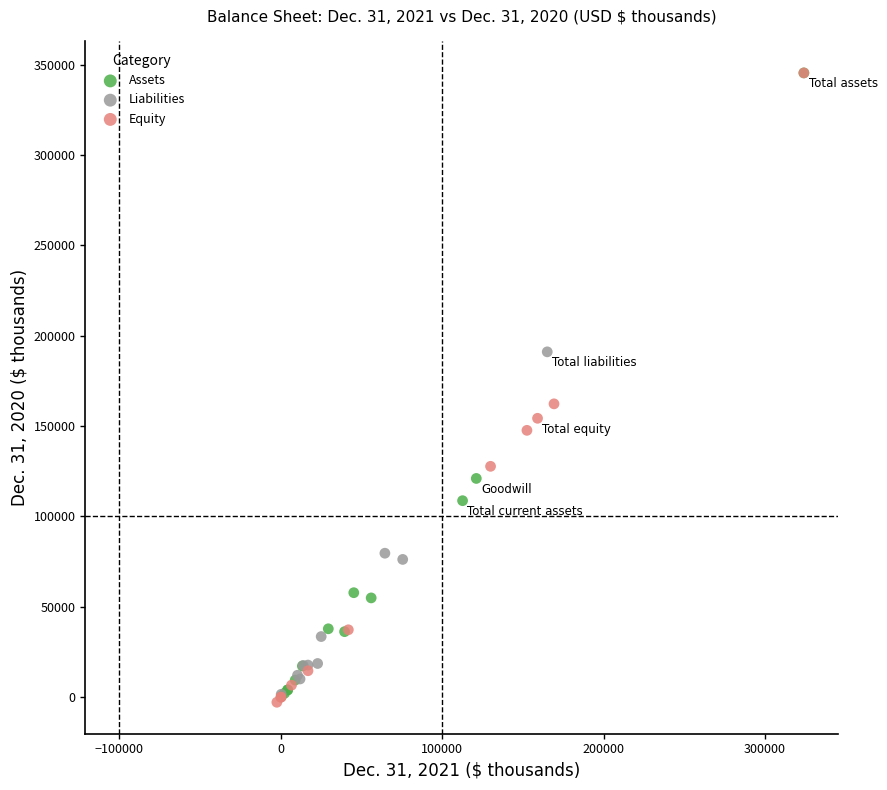

What are all the series names shown in the legend?

Assets, Liabilities, Equity